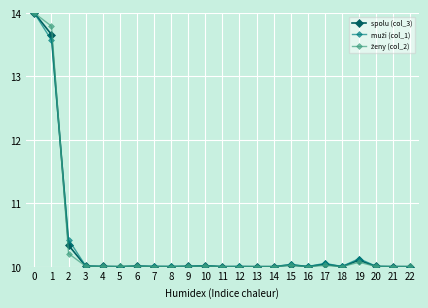

What is the value of the spolu (col_3) point at the 16th from the left?

10.0